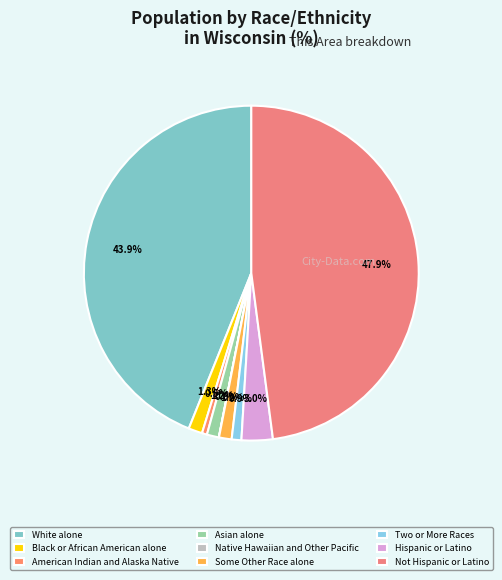

What percentage do American Indian and Alaska Native and Some Other Race alone together represent?

1.7%